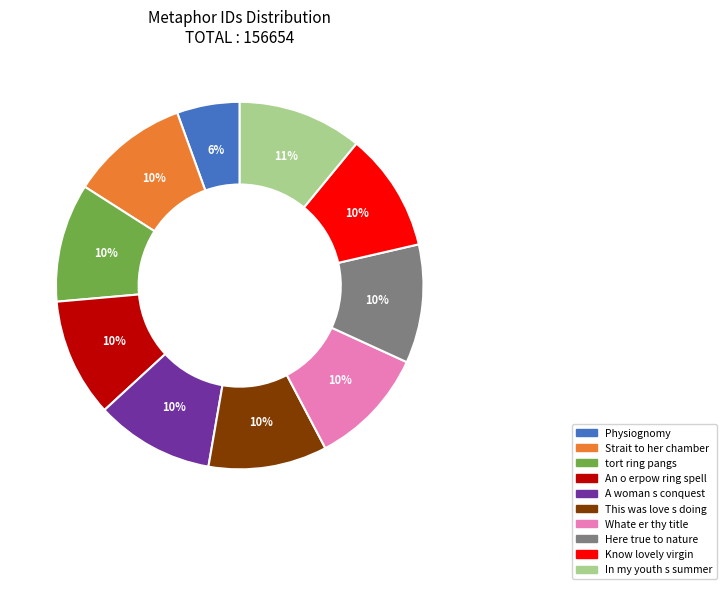

True or false: Strait to her chamber accounts for 10% of the total.

True